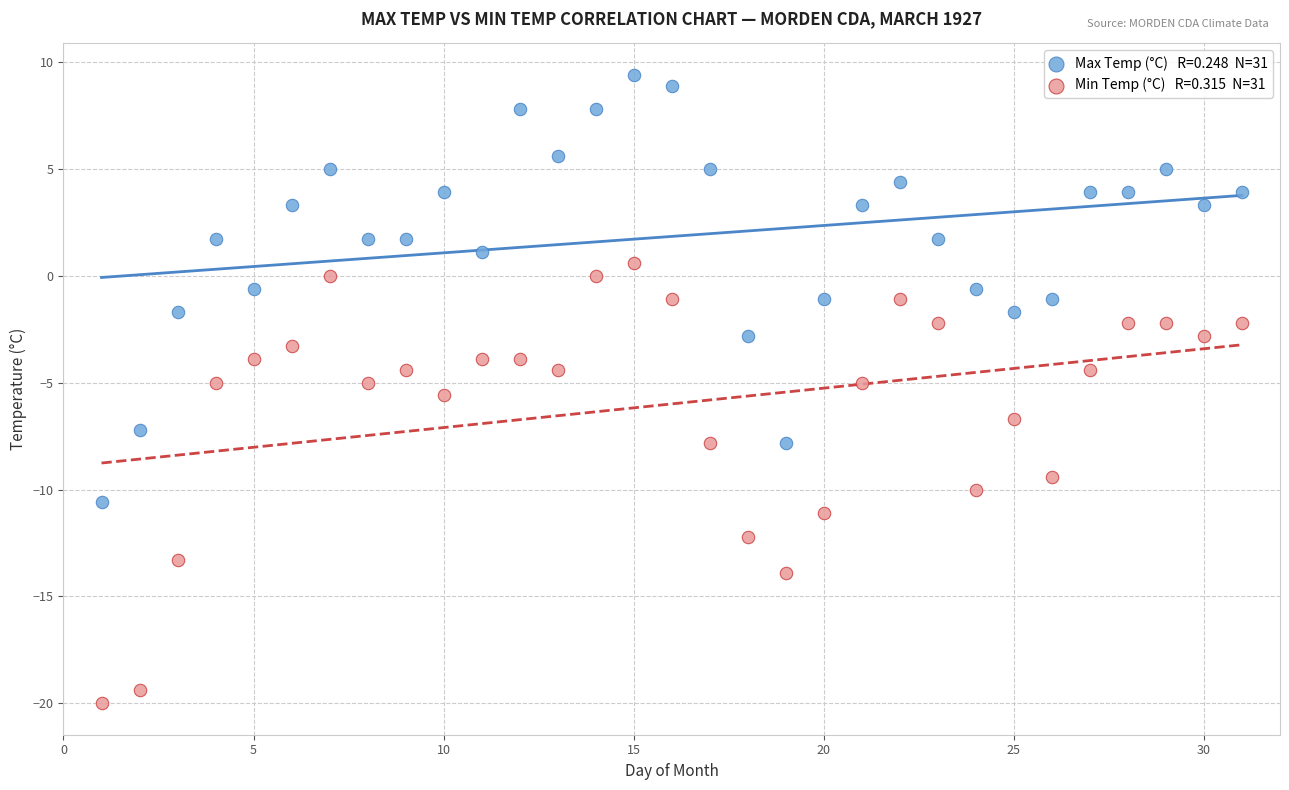

Across all data points, what is the range of Y values (max minus min)?

29.4